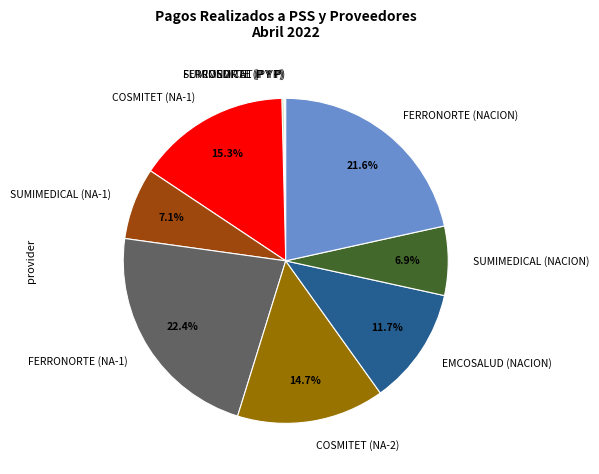

To the nearest percent, what percentage of the pie is FERRONORTE (NACION)?

22%